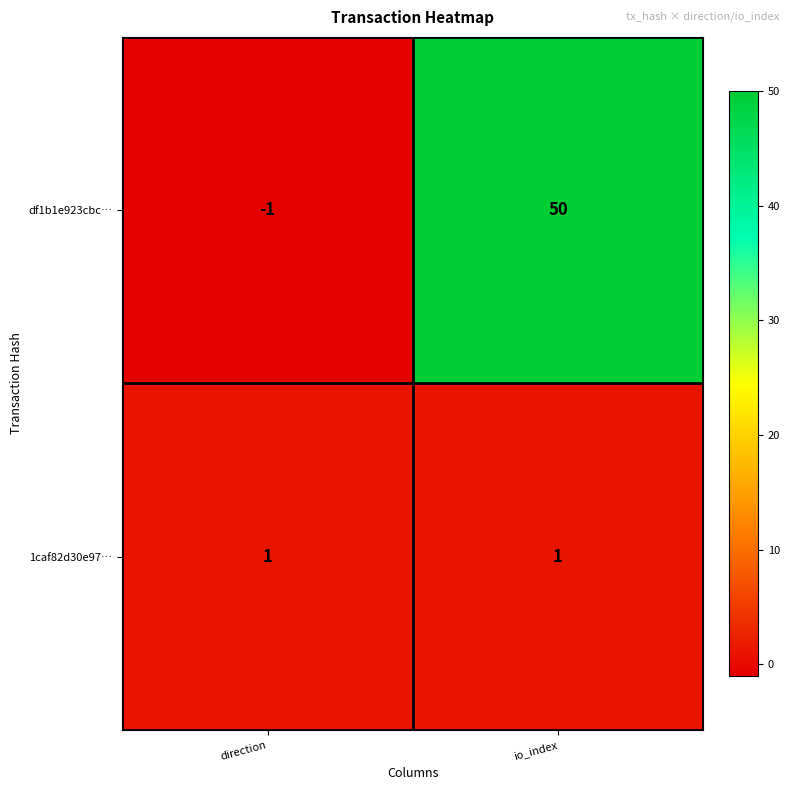

The 1caf82d30e97… series shows 2 at io_index. True or false?

False